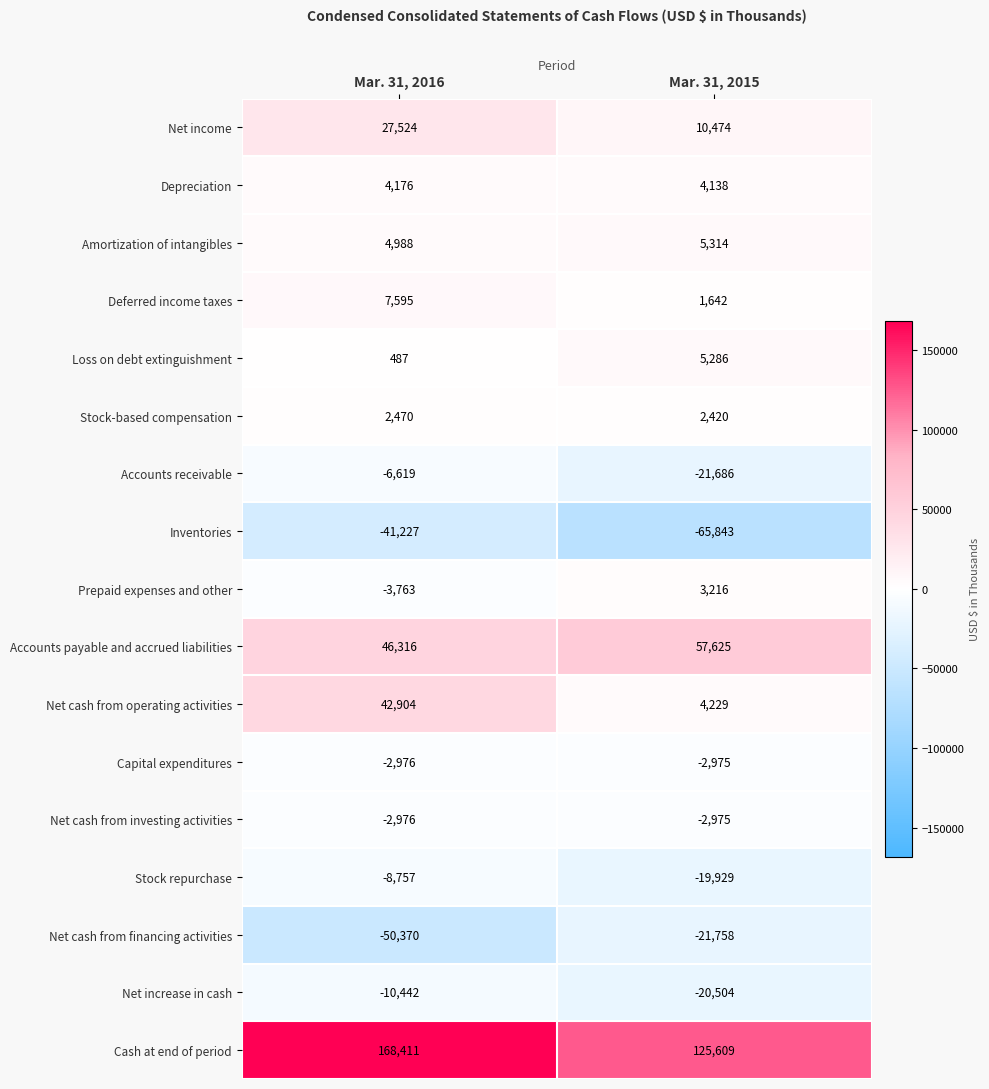

What is the spread (max minus min) of values at Mar. 31, 2015?

191452